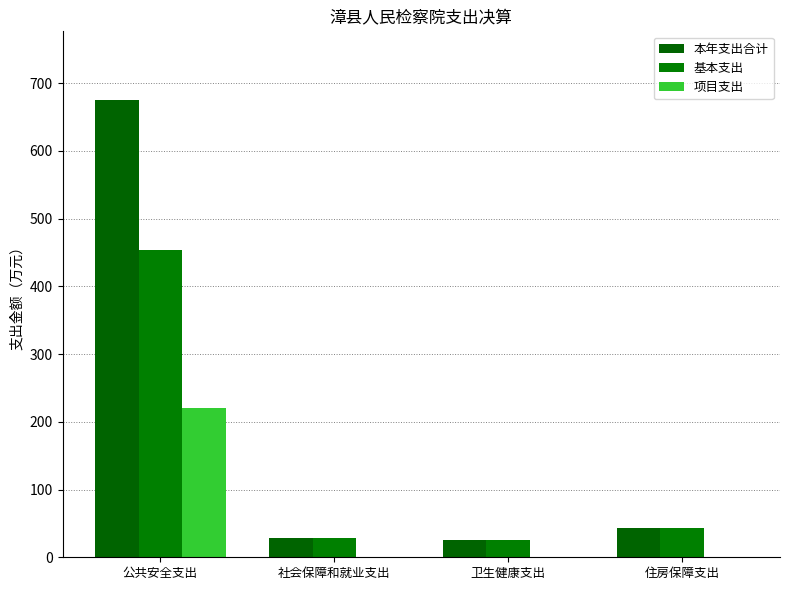

What is the difference between the 项目支出 values at 公共安全支出 and 住房保障支出?

220.9